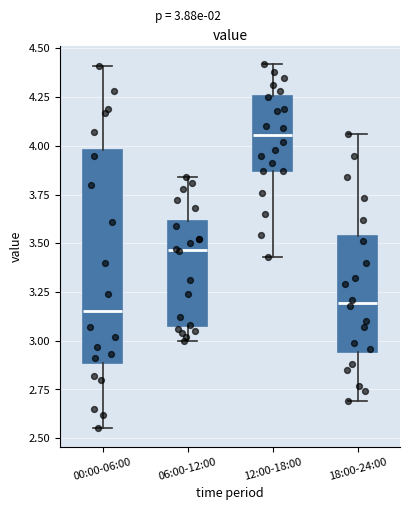

Comparing the boxes themselves (not the whiskers), which one is the tallest?

00:00-06:00